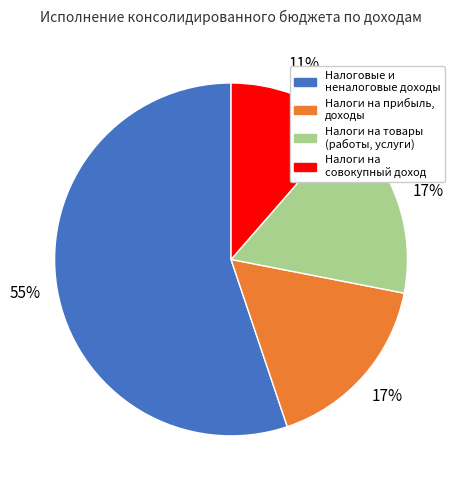

To the nearest percent, what is the average slice percentage?

25%